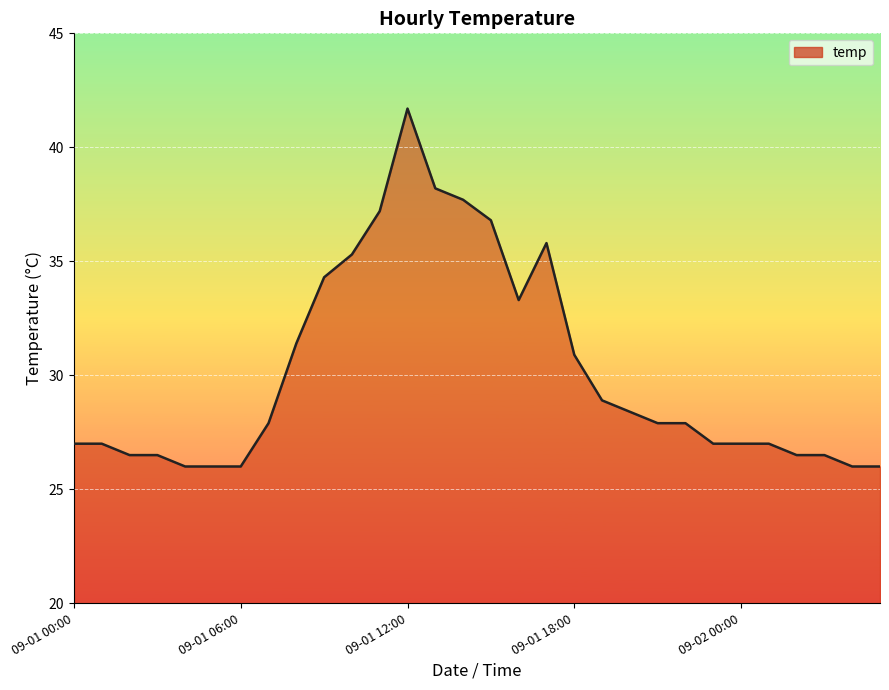

What is the difference between the maximum and minimum values?

15.7